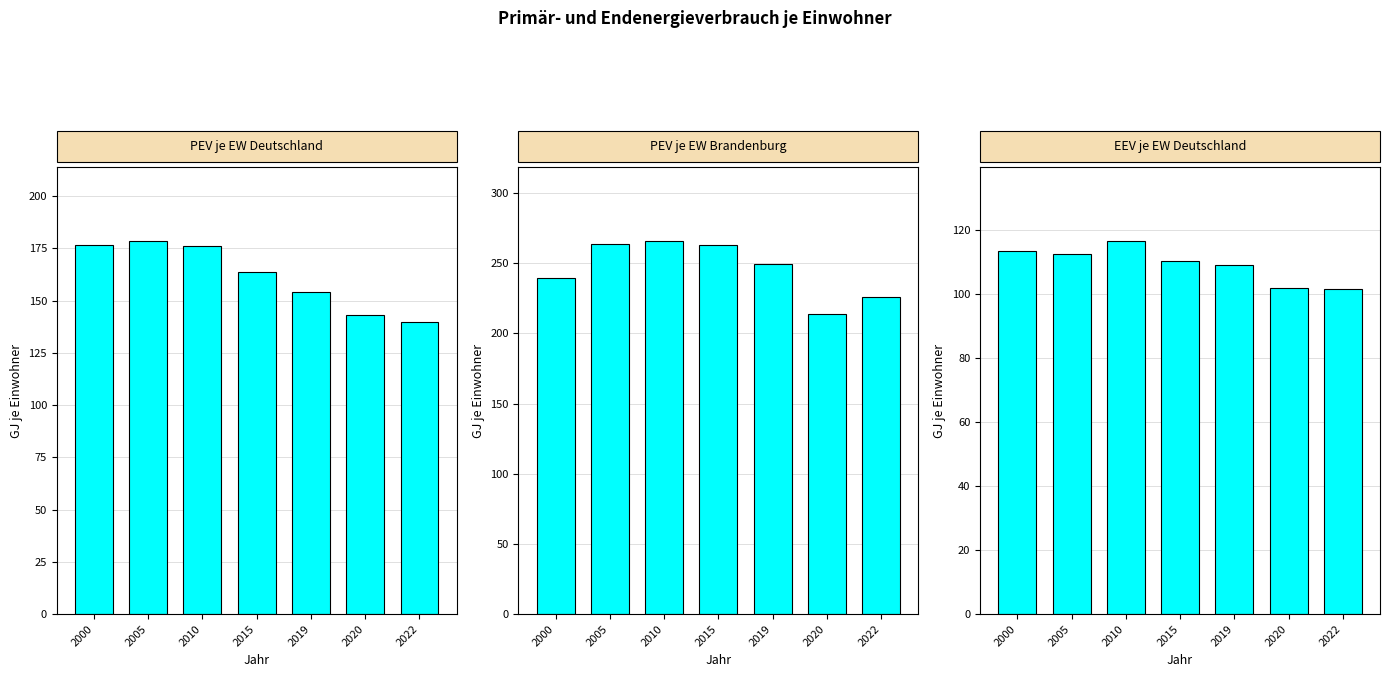

Rank the series by their average value, from lowest to highest.

EEV je EW
Deutschland, PEV je EW
Deutschland, PEV je EW
Brandenburg